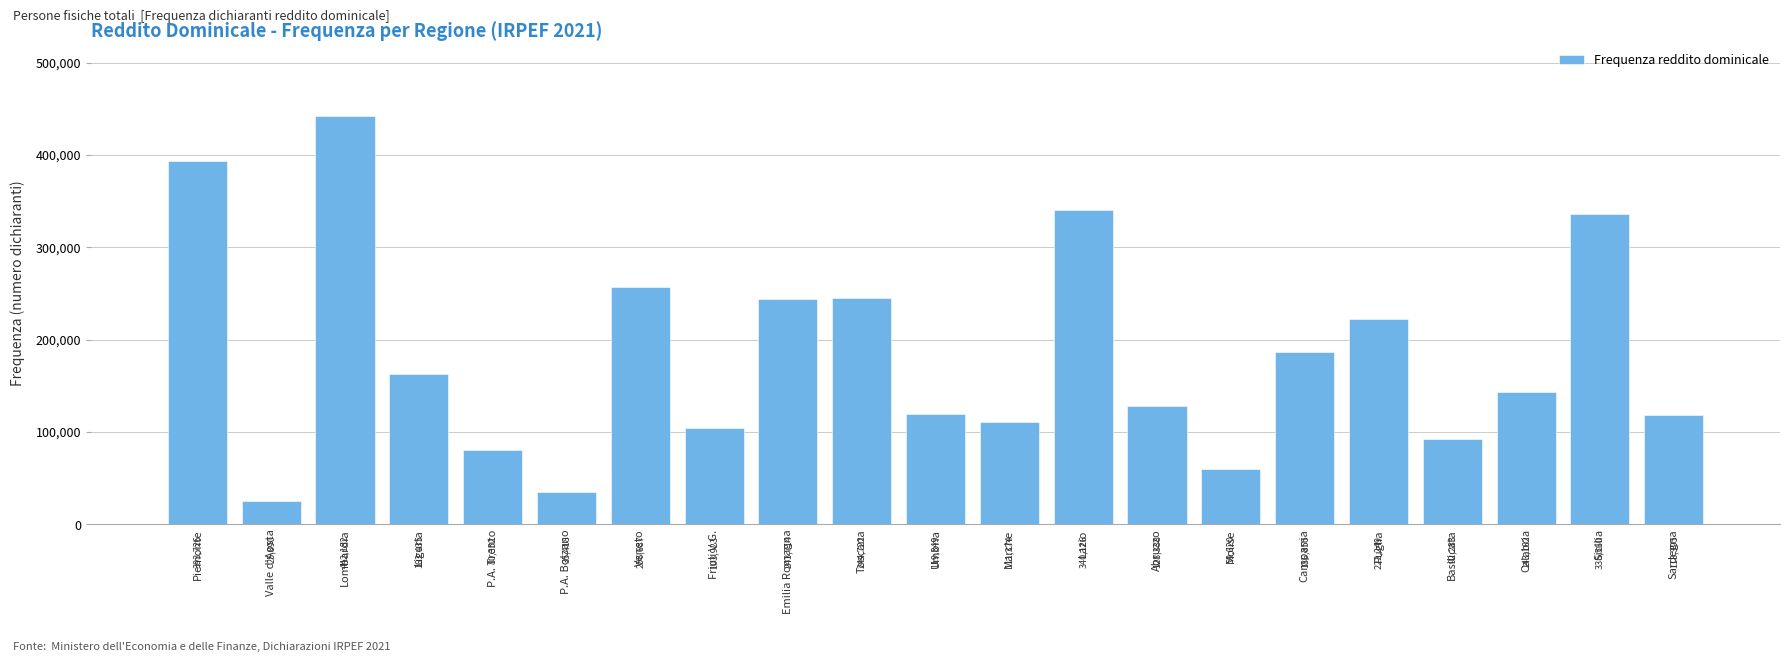

Reading left to right, what are all the values shown in this chart?

Piemonte=393726	Valle d'Aosta=25890	Lombardia=442182	Liguria=163435	P.A. Trento=80352	P.A. Bolzano=35418	Veneto=256687	Friuli V.G.=103923	Emilia Romagna=243714	Toscana=244722	Umbria=119849	Marche=111374	Lazio=340126	Abruzzo=128338	Molise=59620	Campania=186855	Puglia=222249	Basilicata=92283	Calabria=143162	Sicilia=336560	Sardegna=118395